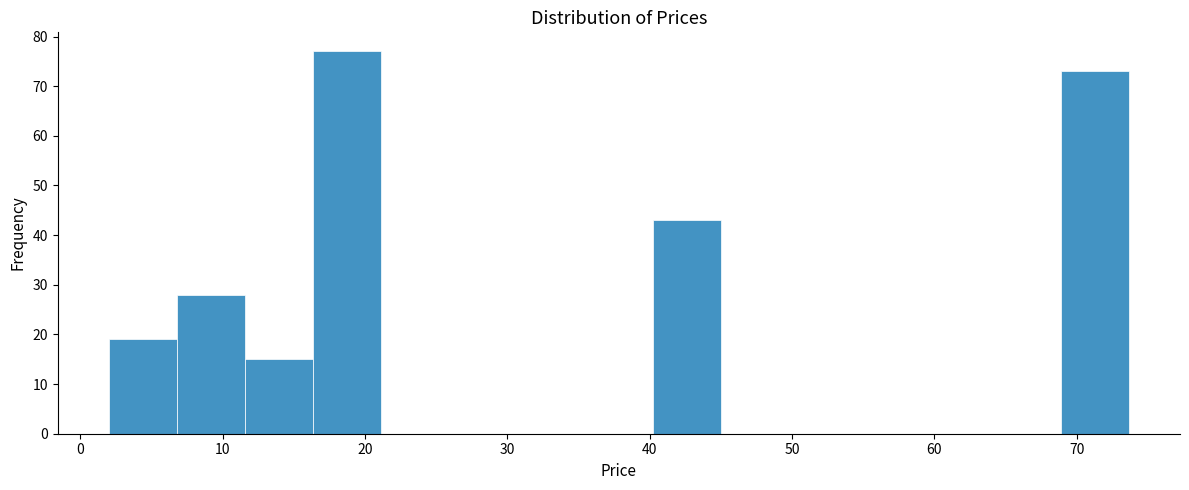

Over which range of the x-axis is the bar tallest?

16 to 21